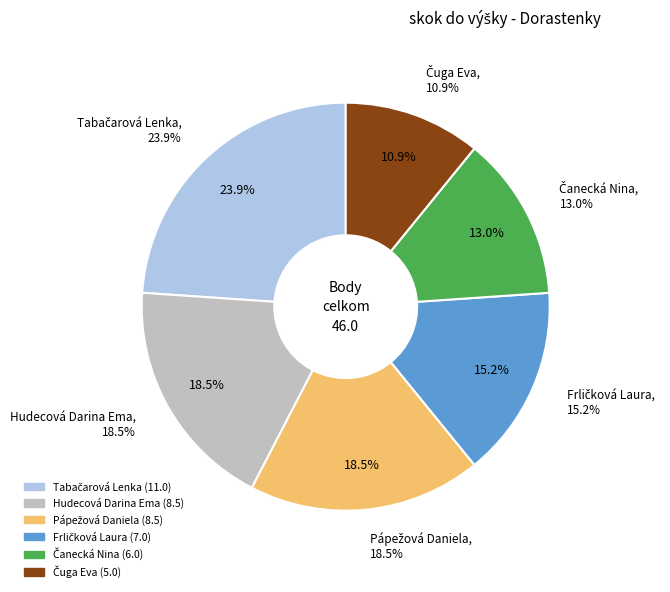

Approximately how many times larger is the value at Frličková Laura compared to Tabačarová Lenka?

0.6